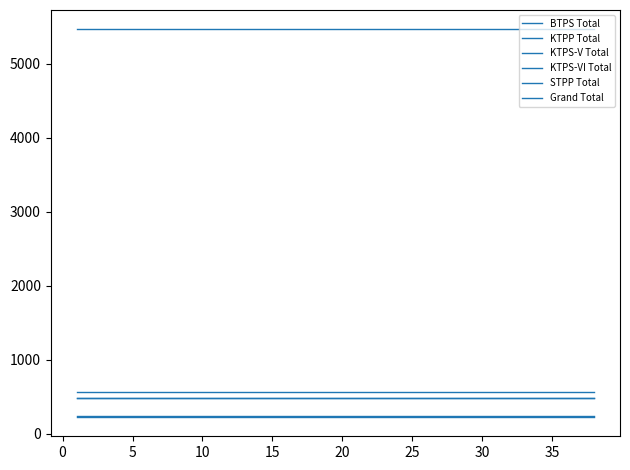

Does the chart display data point markers on the line(s)?

No